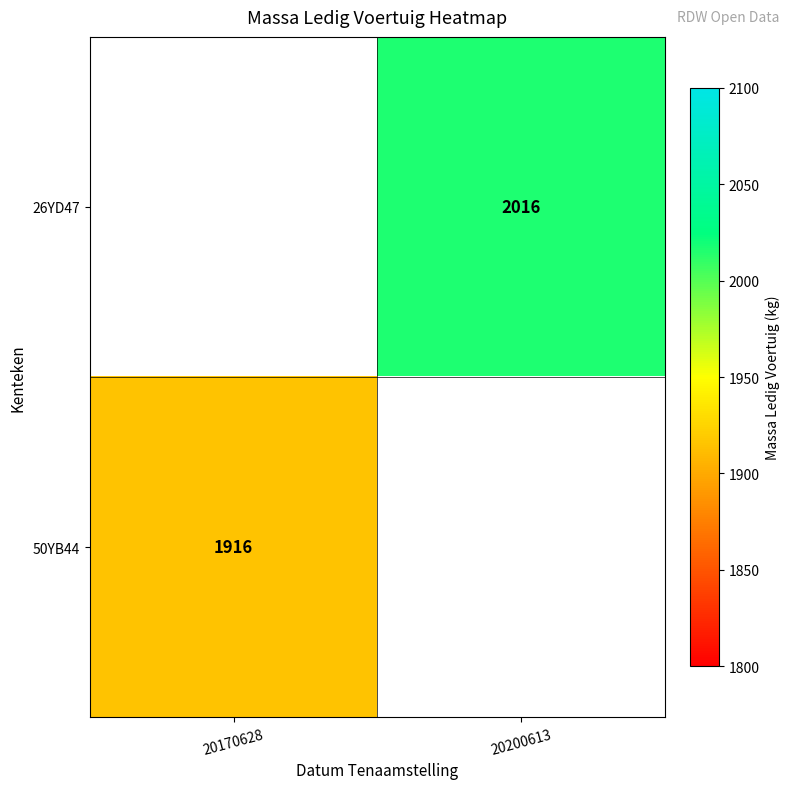

Is it true that 50YB44 equals 2993 at 20170628?

False